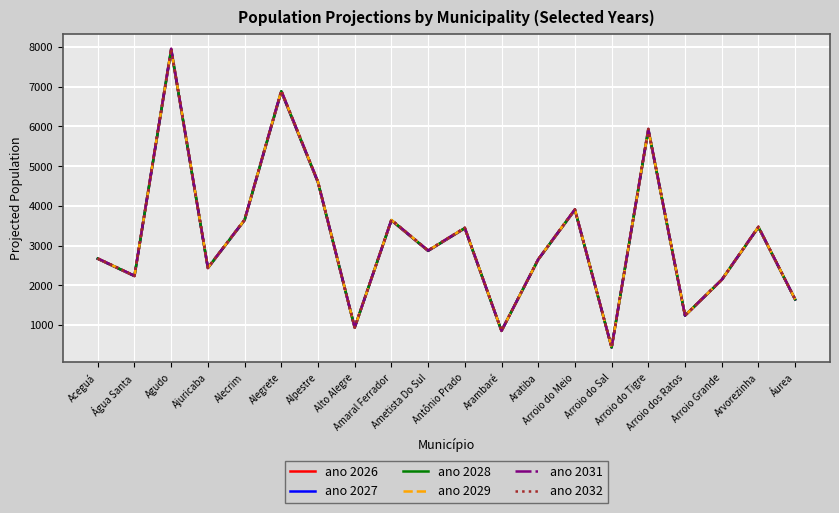

What is the greatest value displayed?

7957.4